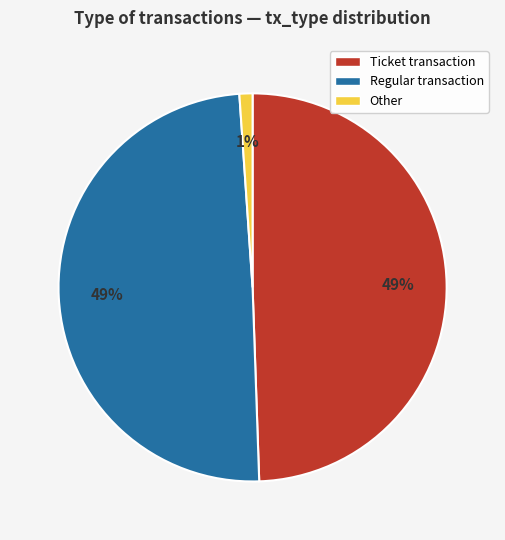

The Regular slice represents 61% of the pie. True or false?

False